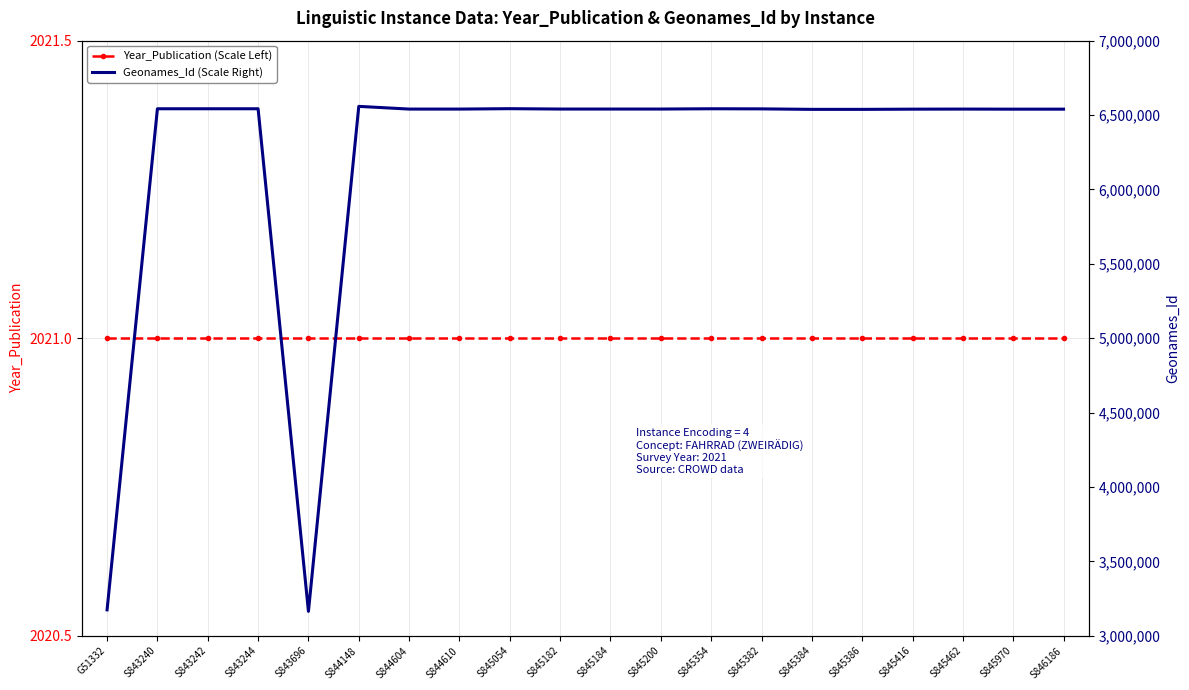

Is it true that Year_Publication (Scale Left) equals 963 at S845384?

False